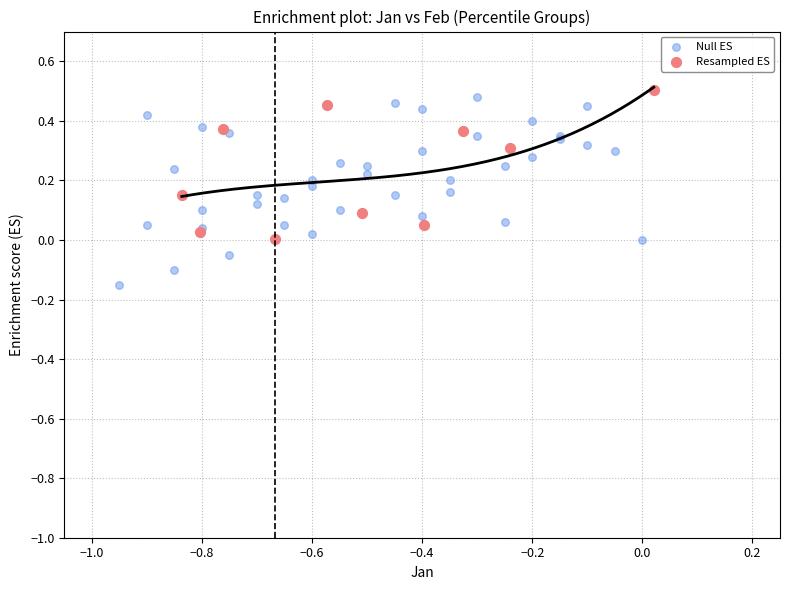

Which series reaches the minimum Y coordinate?

Null ES